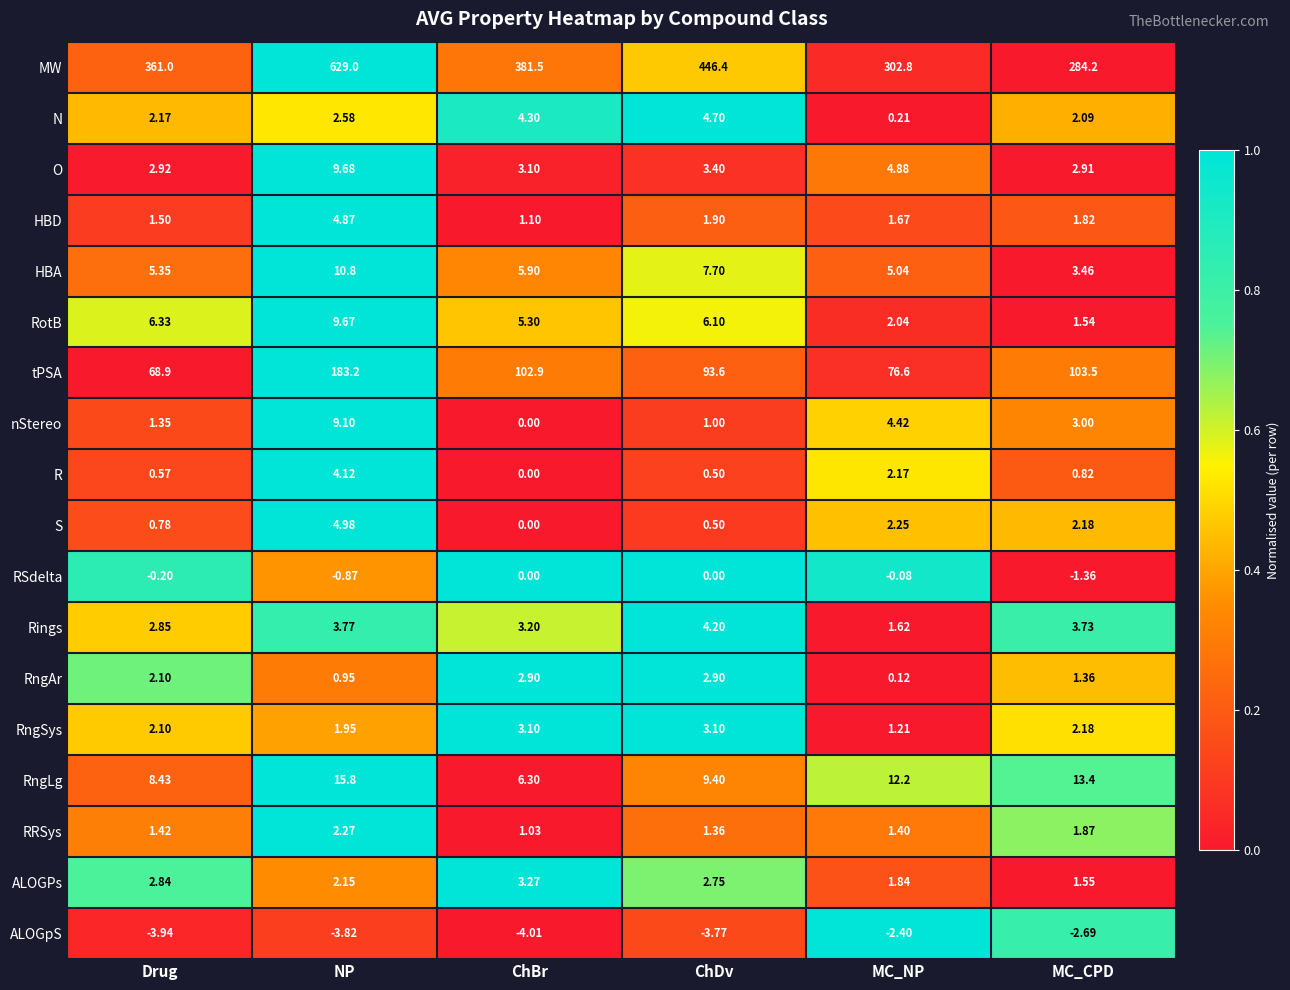

Which series has the widest spread of values?

MW